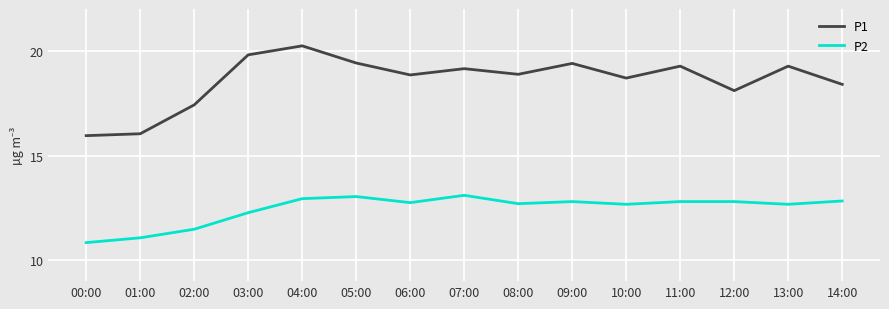

Which series has the widest spread of values?

P1